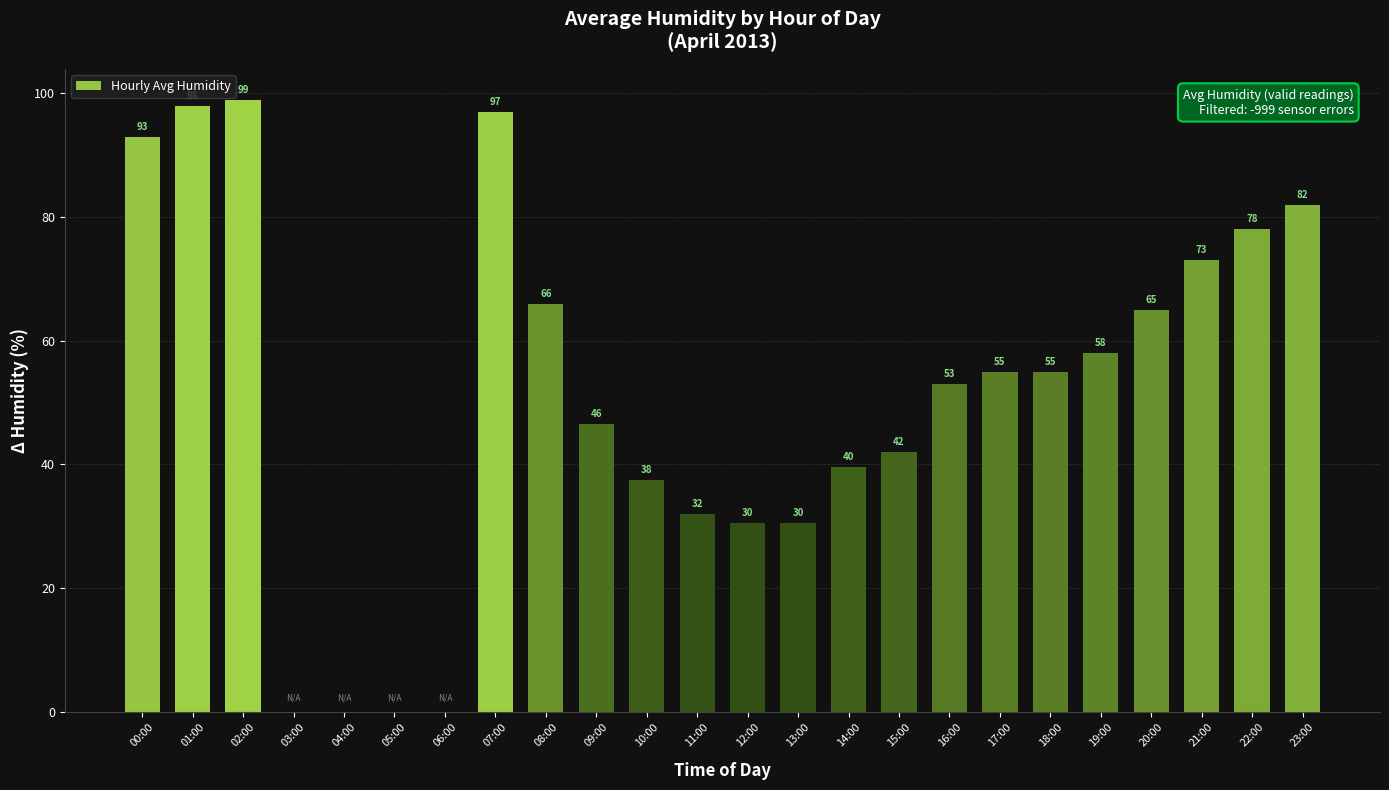

At which label is the value closest to 49?

09:00